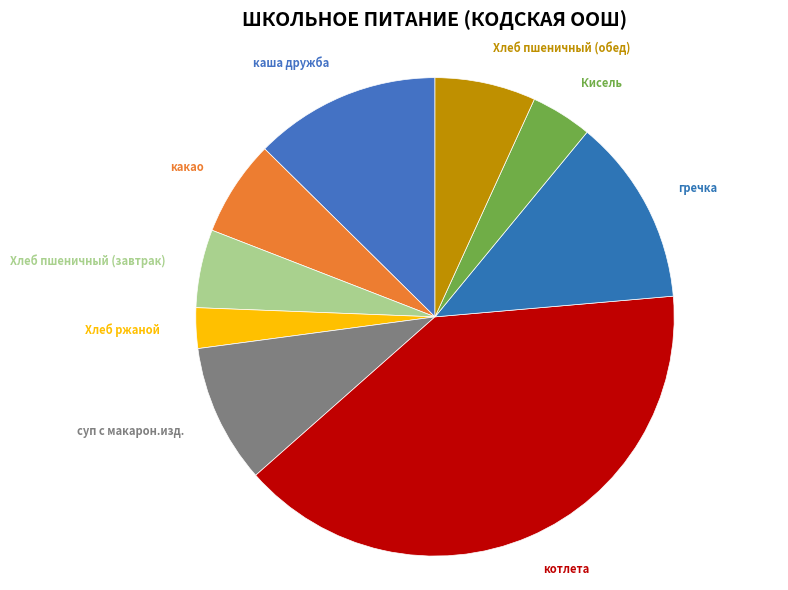

Count the number of slices in the pie.

9